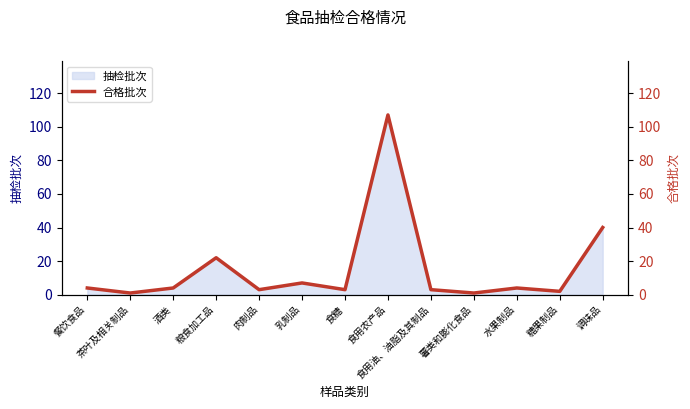

What is the ratio of the value at 调味品 to the value at 薯类和膨化食品?

40.0